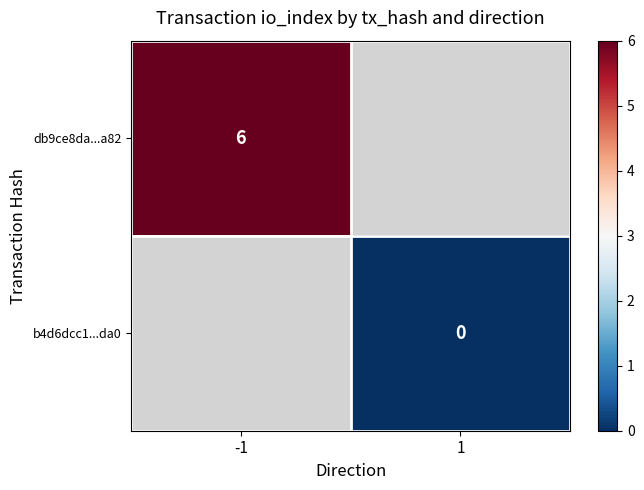

Count the number of data series in this chart.

2